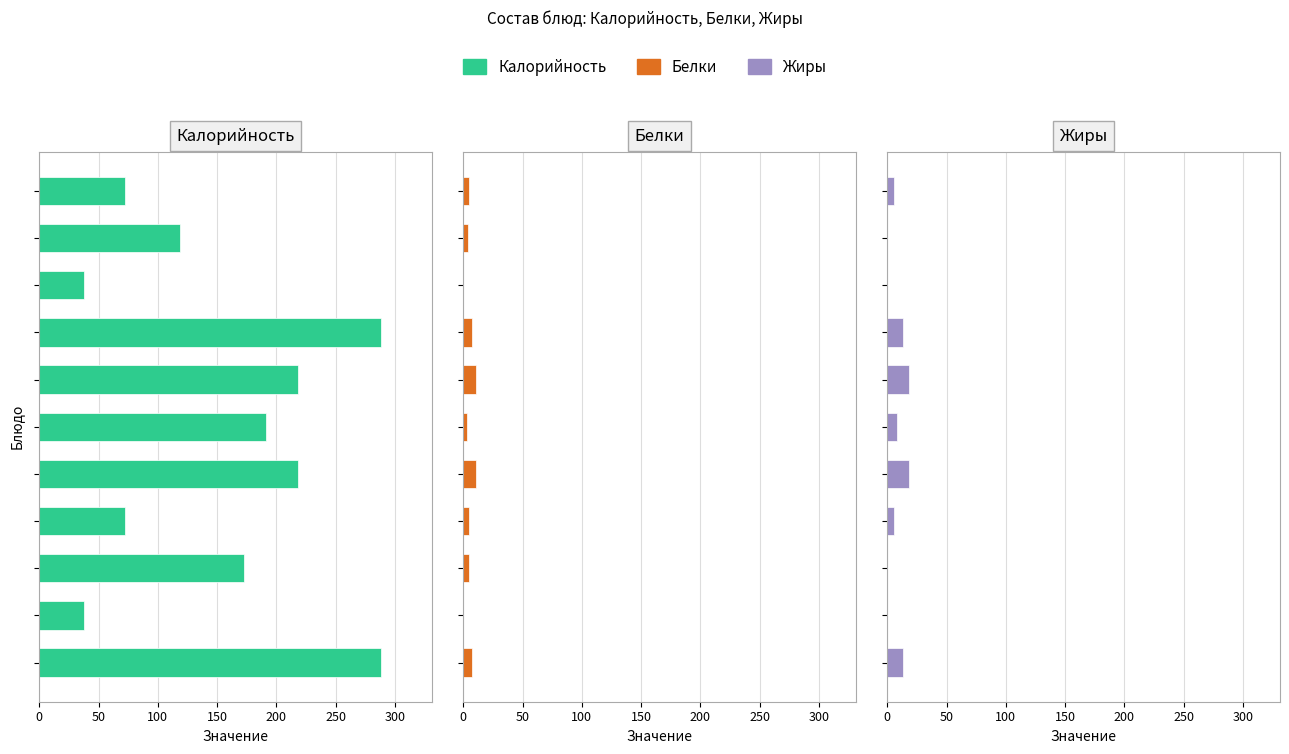

The Жиры series shows 18 at 200. True or false?

True